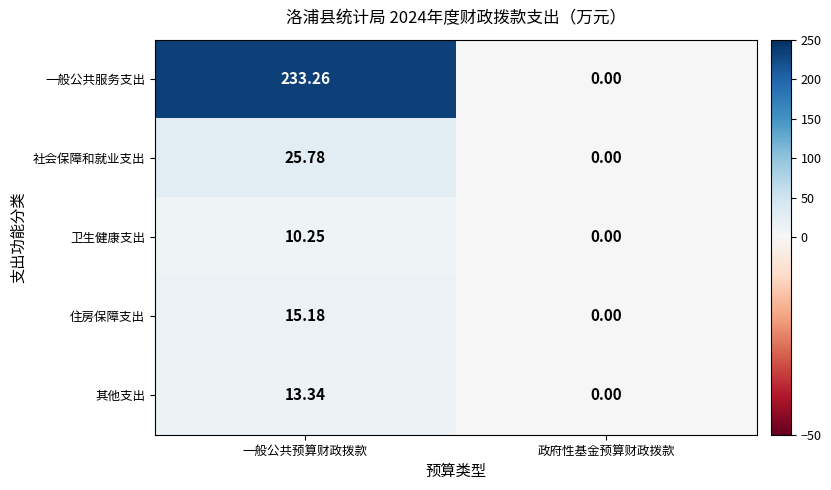

At which category is the sum across all series the highest?

一般公共预算财政拨款